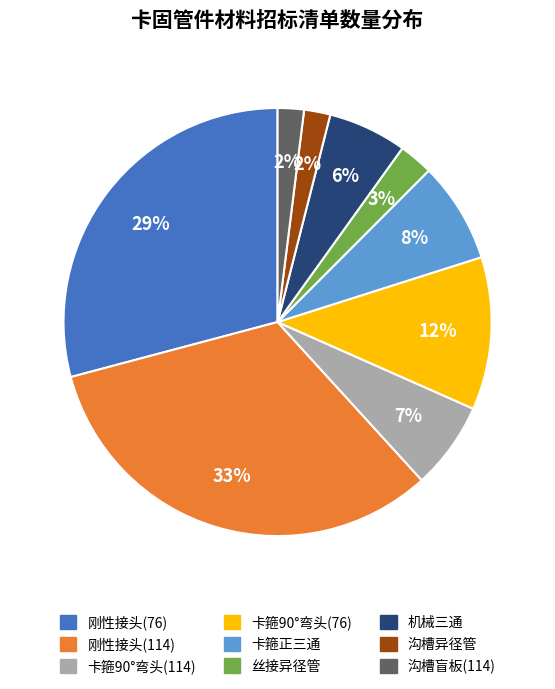

Does any single category account for the majority?

No